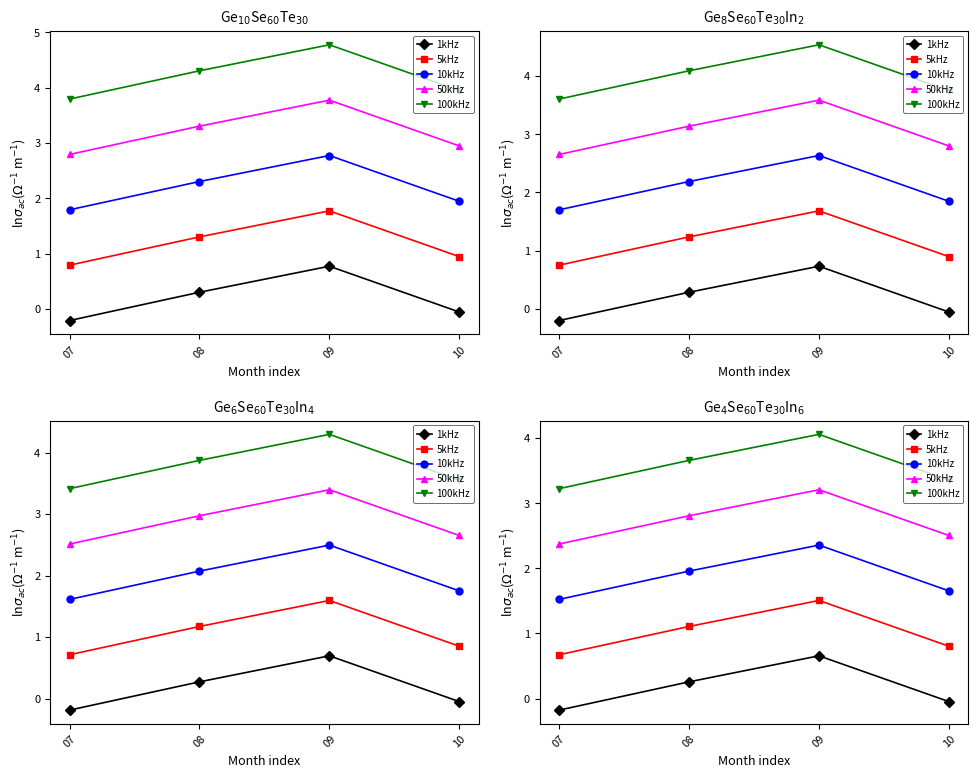

True or false: 100kHz and 10kHz cross at least once.

False